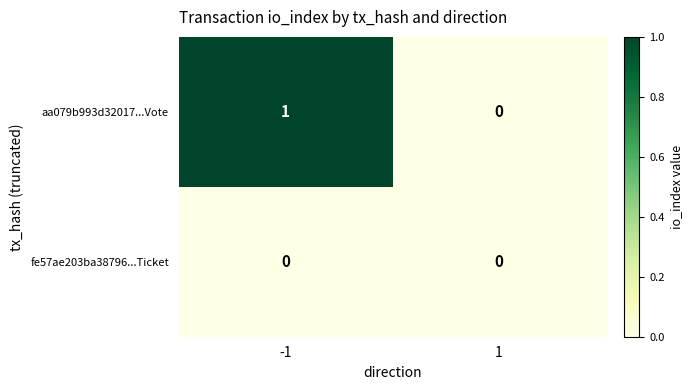

Reading left to right, what are all the values shown in this chart?

aa079b993d32017...Vote: -1=1	1=0
fe57ae203ba38796...Ticket: -1=0	1=0